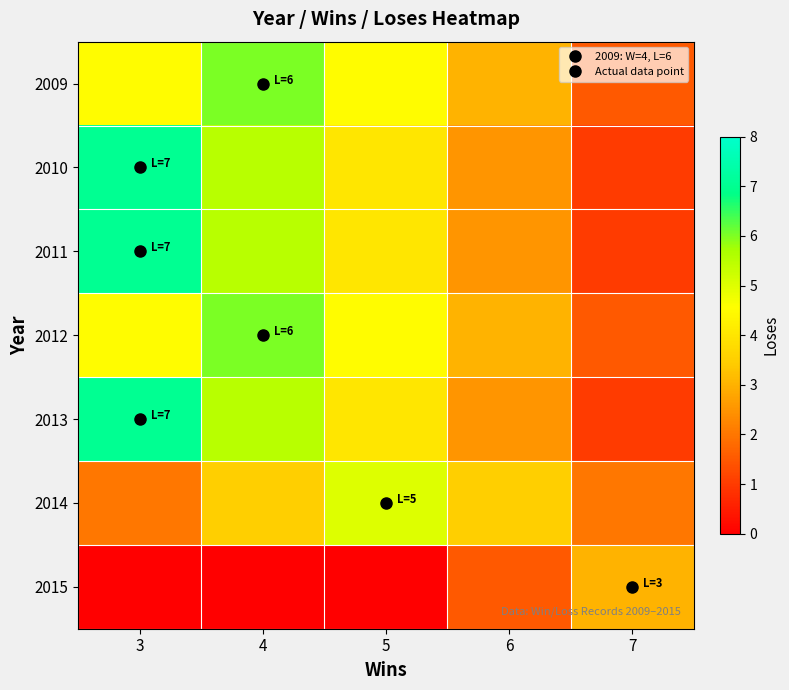

Reading right to left, transcribe all the data shown in this chart.

2009: 7=1.5	6=3.0	5=4.5	4=6.0	3=4.5
2010: 7=1.0	6=2.5	5=4.0	4=5.5	3=7.0
2011: 7=1.0	6=2.5	5=4.0	4=5.5	3=7.0
2012: 7=1.5	6=3.0	5=4.5	4=6.0	3=4.5
2013: 7=1.0	6=2.5	5=4.0	4=5.5	3=7.0
2014: 7=2.0	6=3.5	5=5.0	4=3.5	3=2.0
2015: 7=3.0	6=1.5	5=0.0	4=0.0	3=0.0